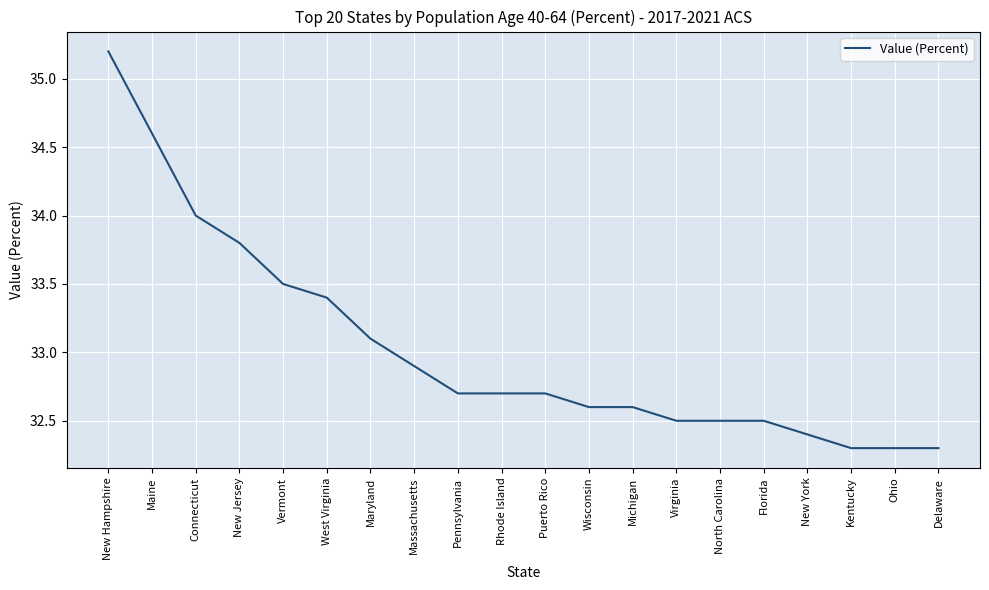

What is the change in value from Massachusetts to Puerto Rico?

-0.2